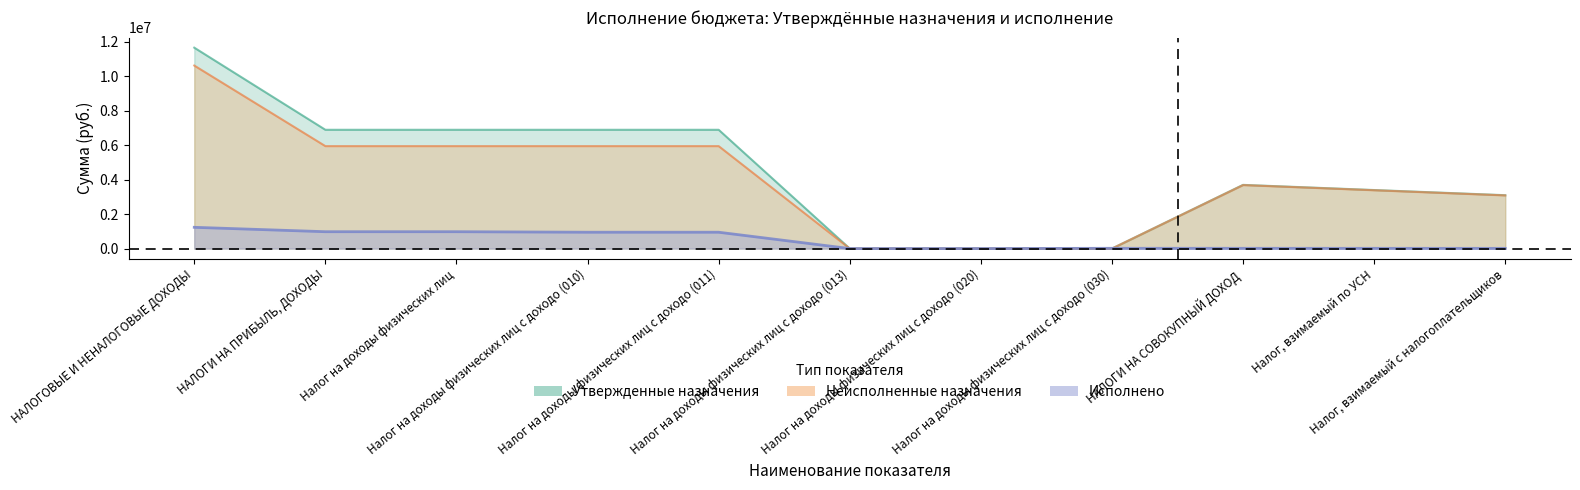

How many lines are shown in the chart?

3